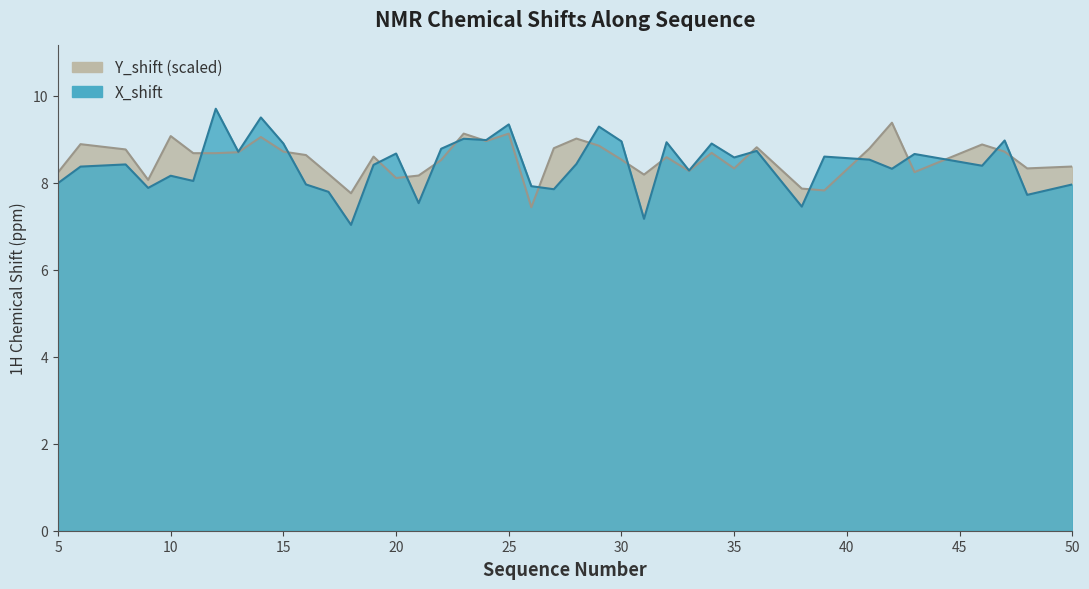

List the labels in order of X_shift value, largest first.

12, 14, 25, 29, 23, 24, 47, 30, 32, 15, 34, 22, 36, 13, 20, 43, 39, 35, 41, 28, 8, 19, 46, 6, 42, 33, 10, 11, 5, 16, 50, 26, 9, 27, 17, 48, 21, 38, 31, 18